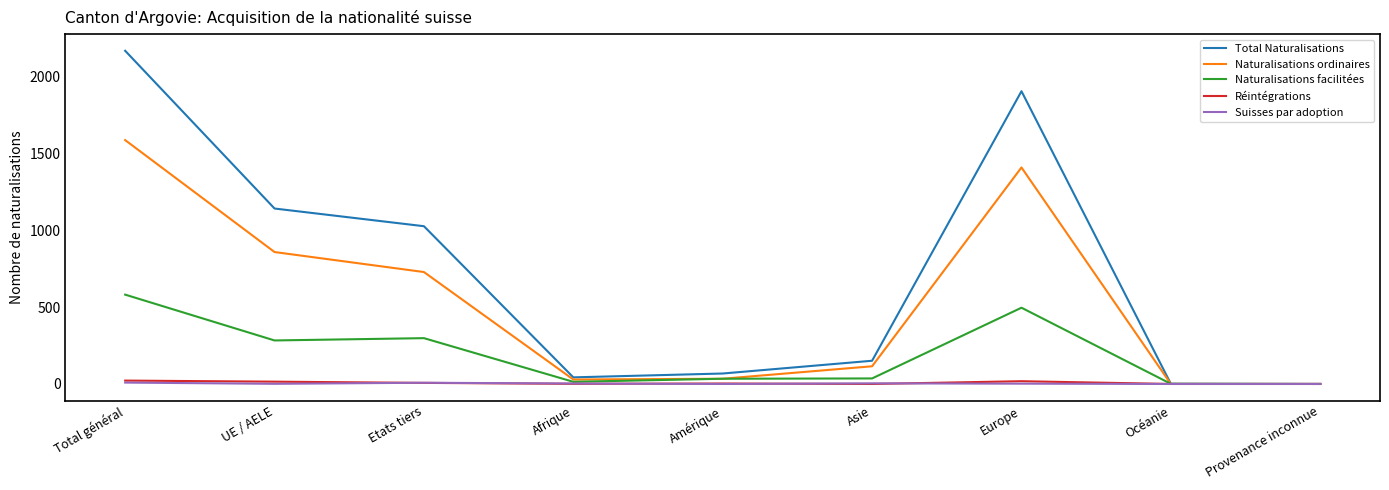

Where do Réintégrations and Suisses par adoption first cross each other?

UE / AELE and Etats tiers